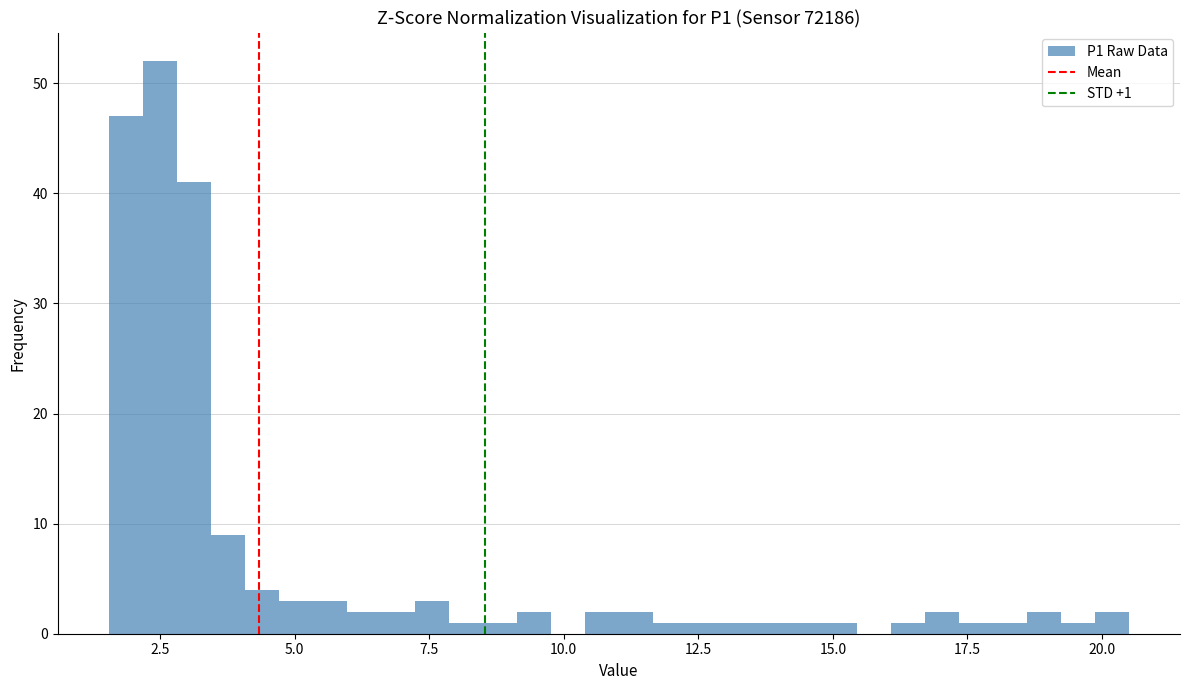

Around what value on the x-axis is the tallest bar? Give the approximate position of its centre, as read against the axis.

2.5